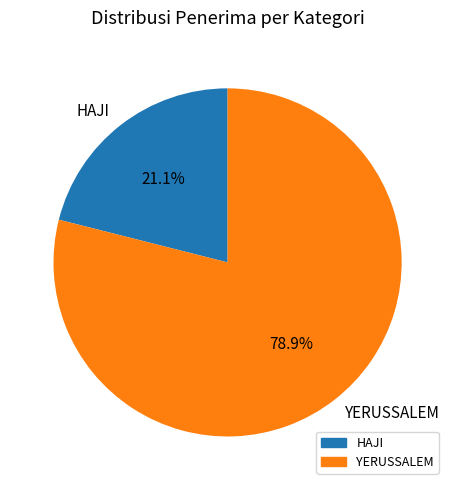

True or false: YERUSSALEM accounts for 79% of the total.

True